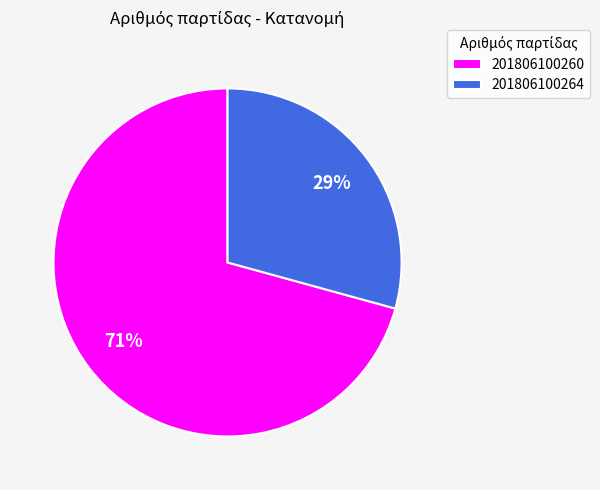

To the nearest percent, what is the average slice percentage?

50%